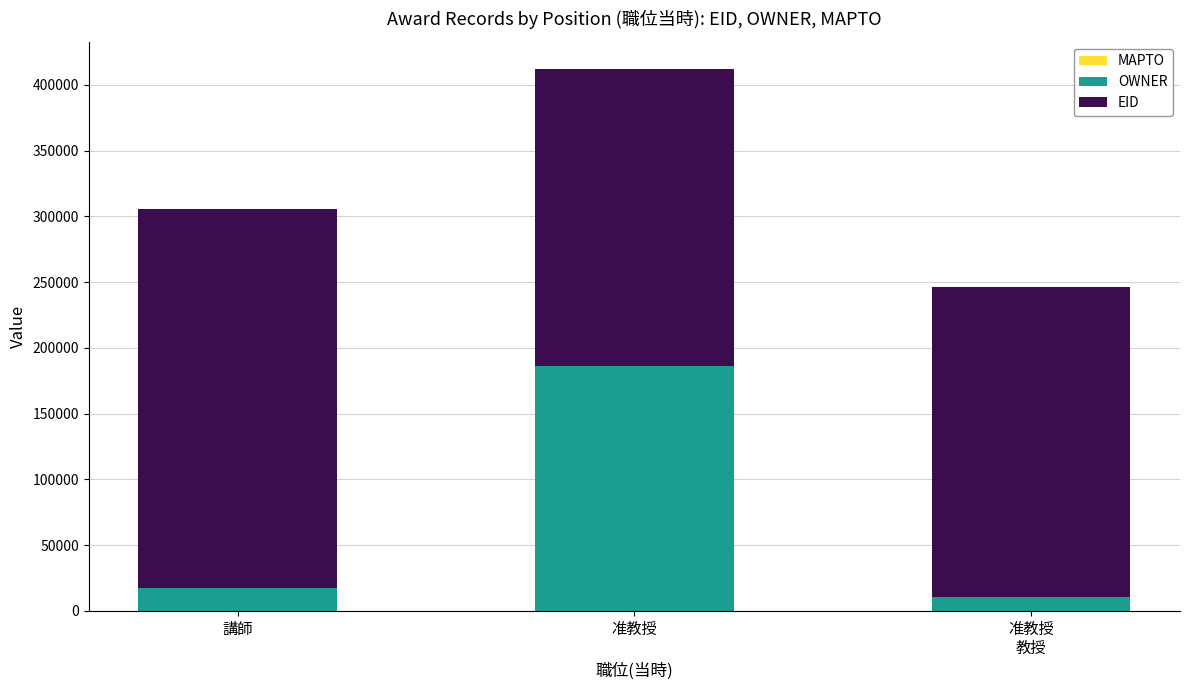

What is the total value across all series at 准教授?

412153